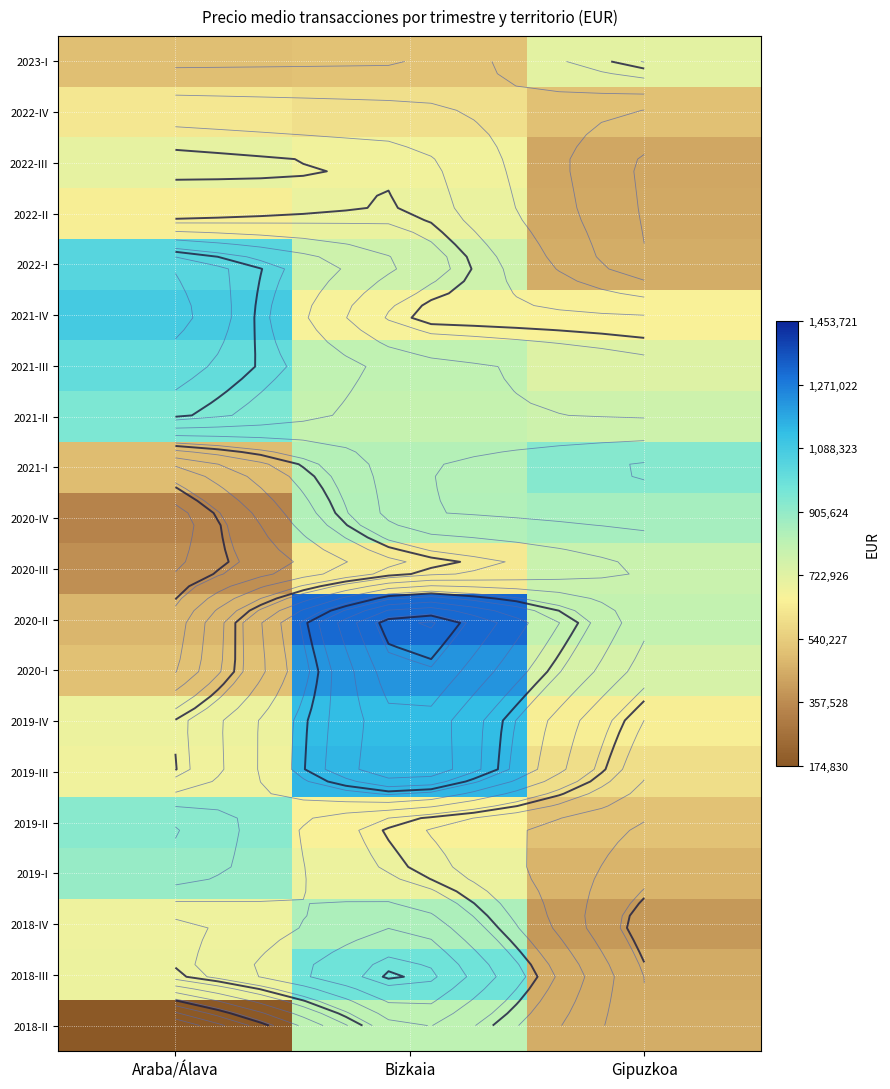

What is the sum of the 2019-I values at Araba/Álava and Gipuzkoa?

1361379